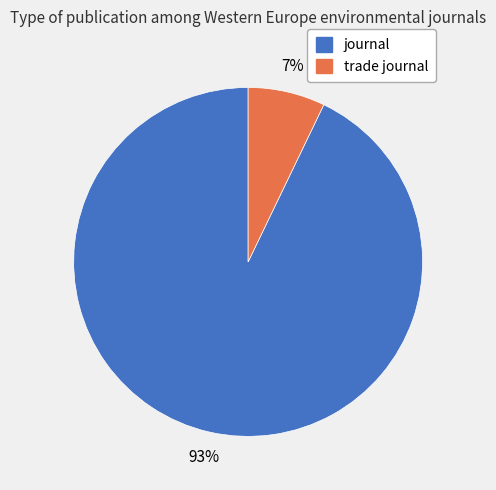

To the nearest percent, what is the difference between the journal and trade journal slice percentages?

86%